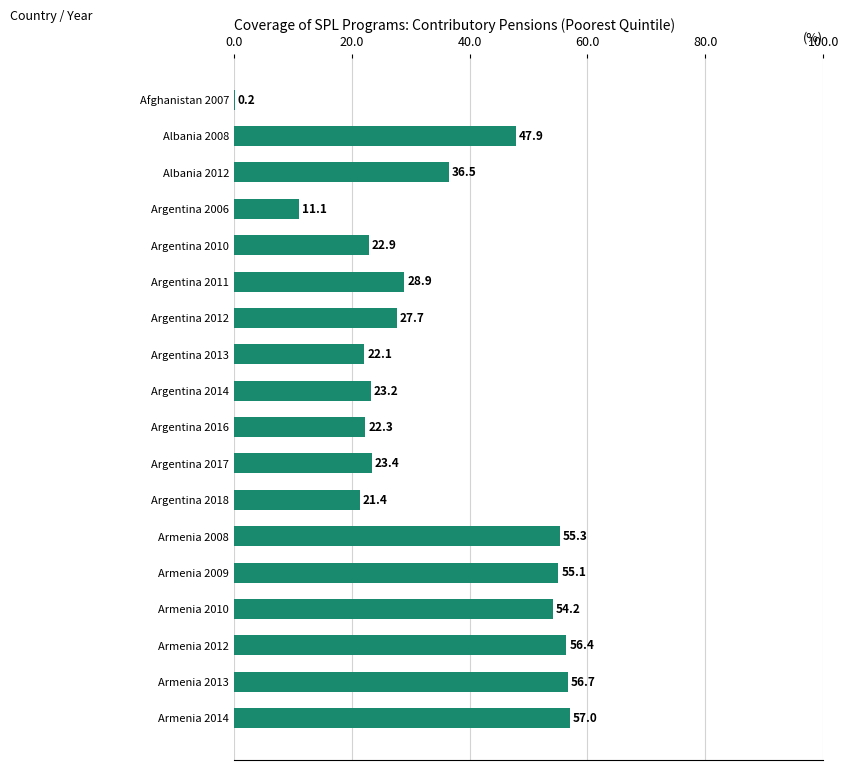

Reading top to bottom, what are all the values shown in this chart?

Afghanistan 2007=0.2	Albania 2008=47.9	Albania 2012=36.5	Argentina 2006=11.1	Argentina 2010=22.9	Argentina 2011=28.9	Argentina 2012=27.7	Argentina 2013=22.1	Argentina 2014=23.2	Argentina 2016=22.3	Argentina 2017=23.4	Argentina 2018=21.4	Armenia 2008=55.3	Armenia 2009=55.1	Armenia 2010=54.2	Armenia 2012=56.4	Armenia 2013=56.7	Armenia 2014=57.0